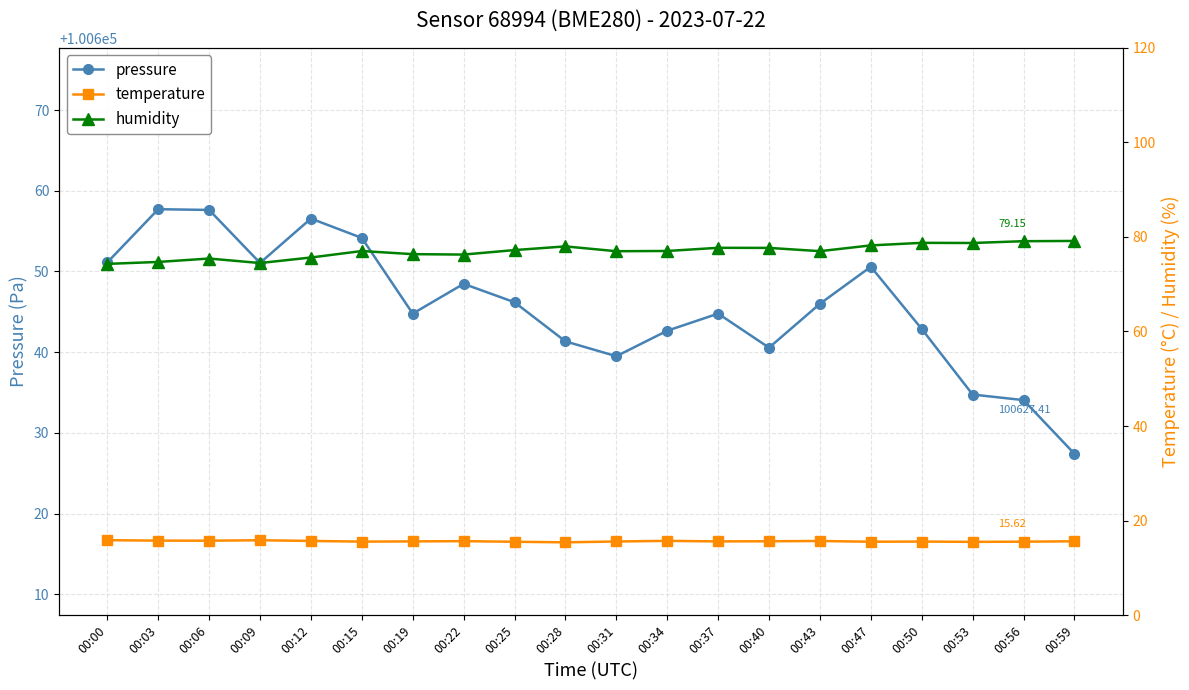

The value of humidity at 00:06 is 40.9. True or false?

False